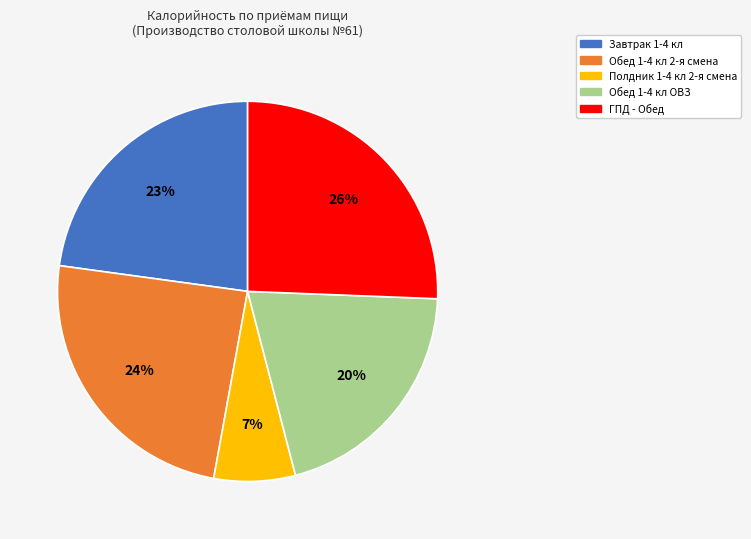

Does Полдник 1-4 кл 2-я смена account for over 50% of the chart?

No